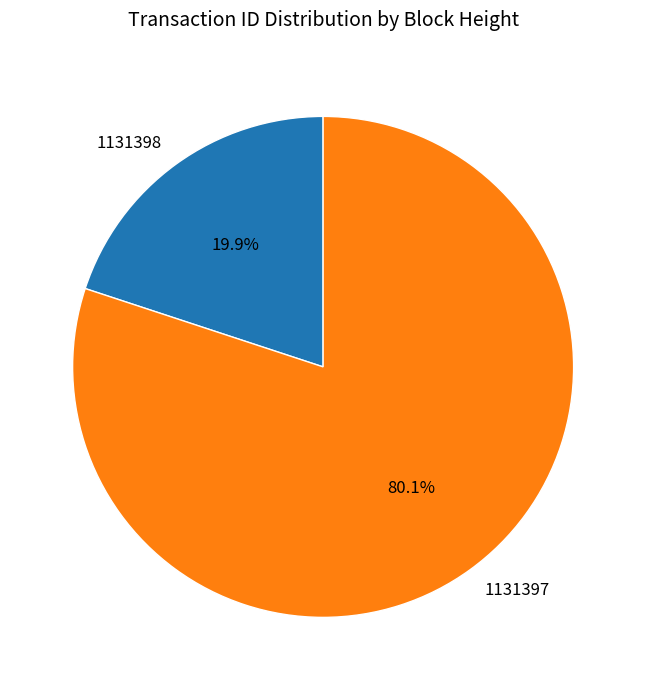

The 1131398 slice represents 20% of the pie. True or false?

True